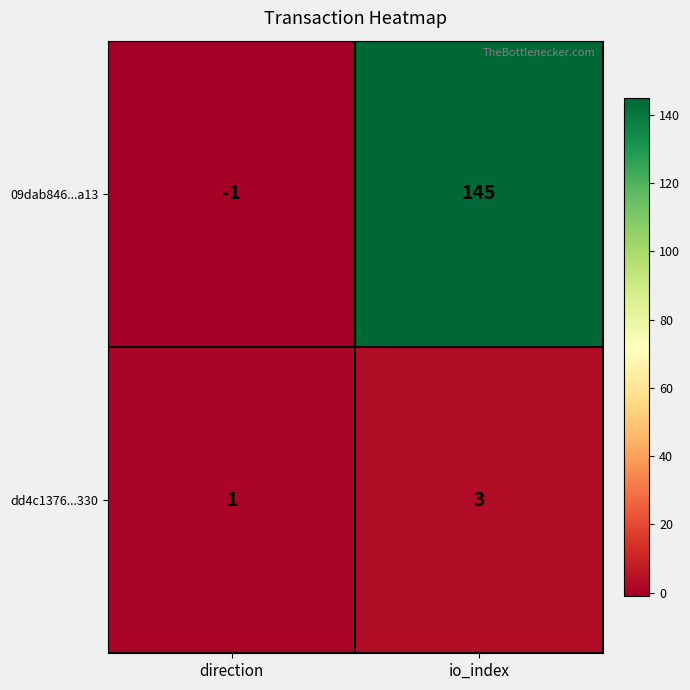

Count the number of categories in the chart.

2